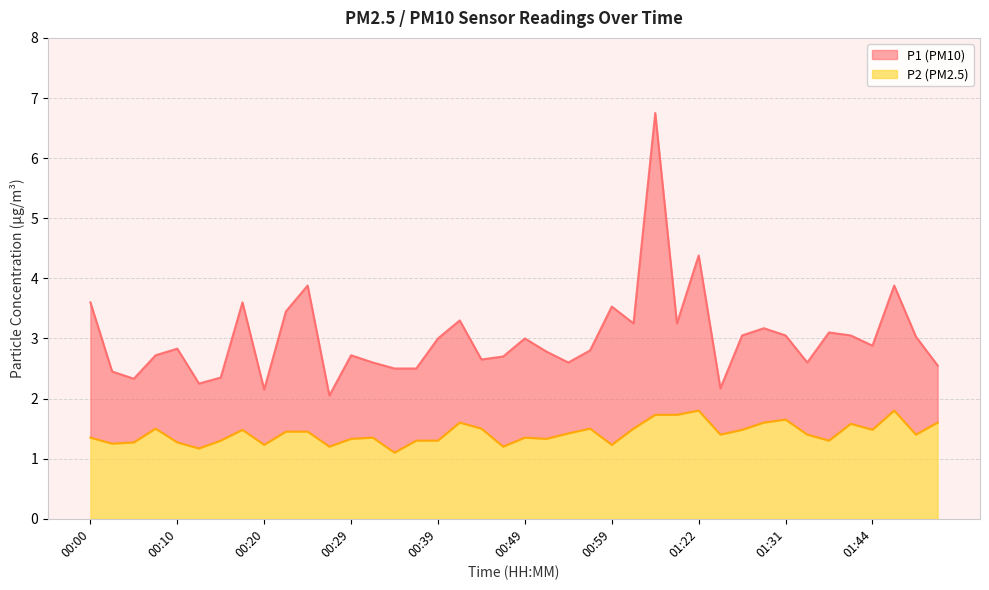

At which category is the sum across all series the highest?

01:03